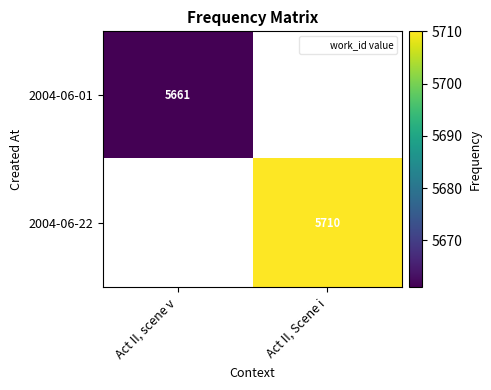

List the series in order of their overall mean, lowest first.

2004-06-01, 2004-06-22